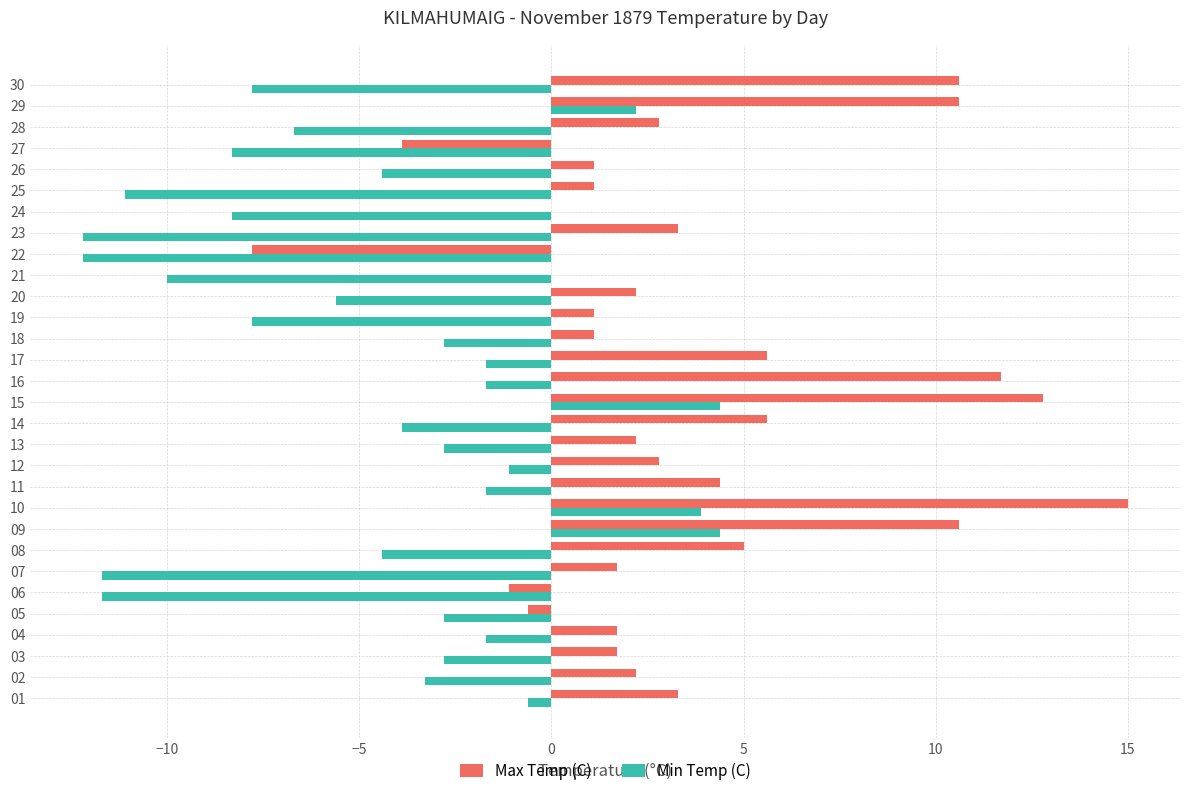

What is the sum of all Max Temp (C) values?

106.8